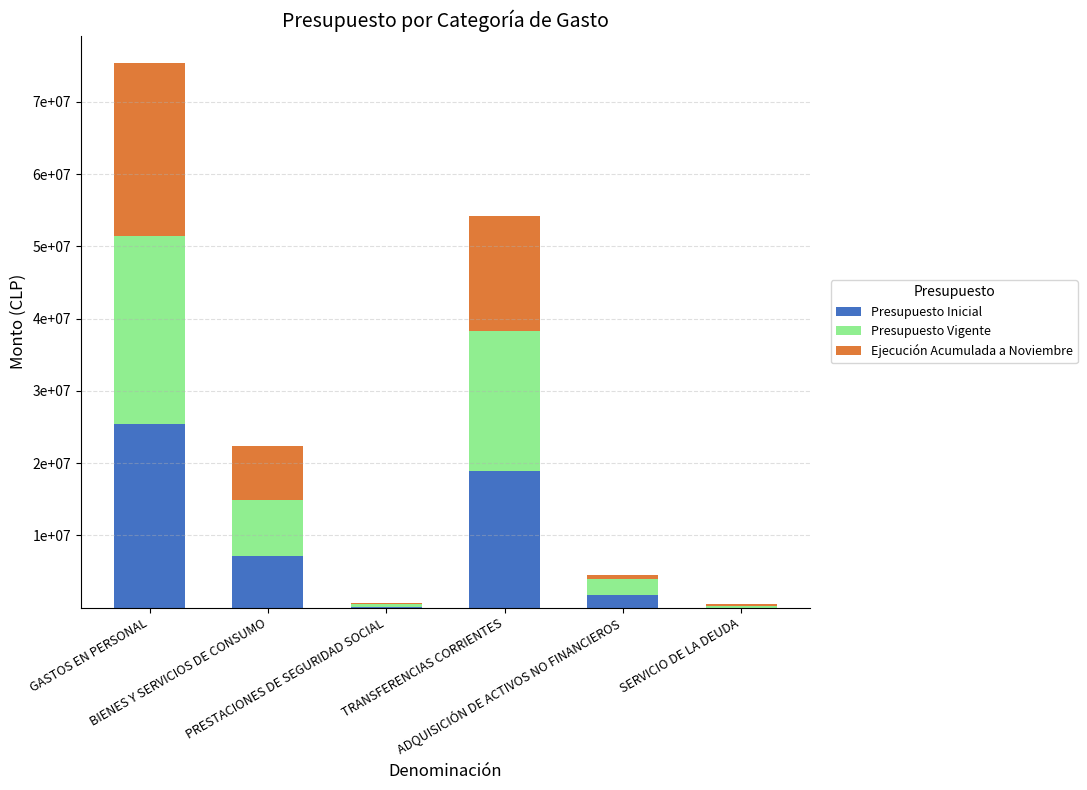

At which label does Presupuesto Vigente first exceed 7751551?

GASTOS EN PERSONAL